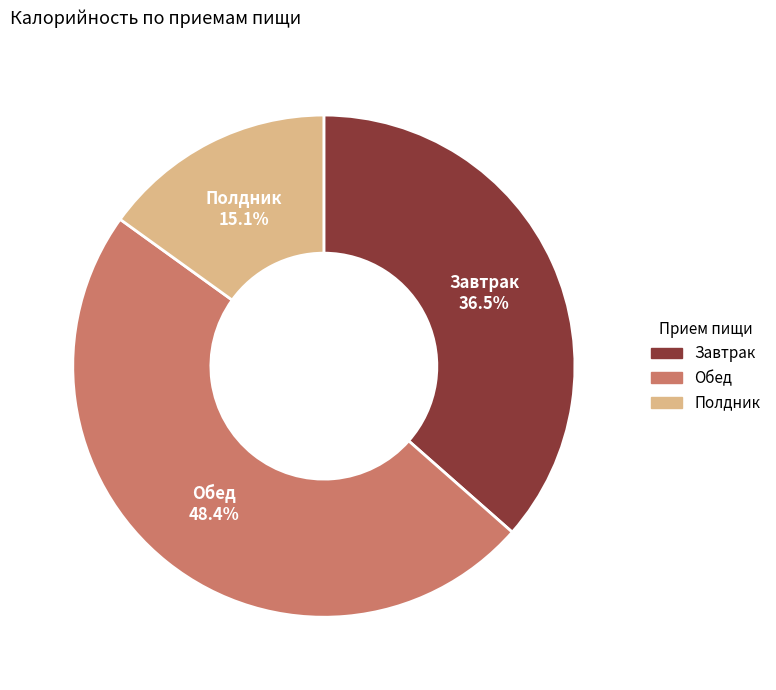

Is there any slice that represents more than half of the pie?

No